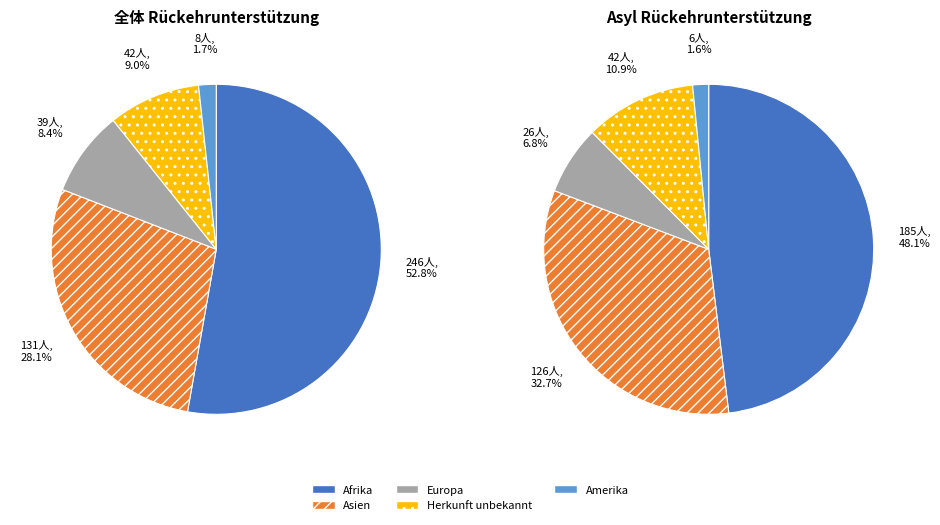

Which category accounts for the majority?

Afrika